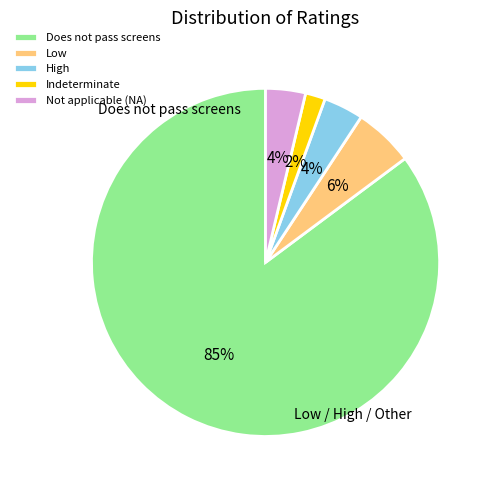

Which slice represents more than half of the pie?

Does not pass screens